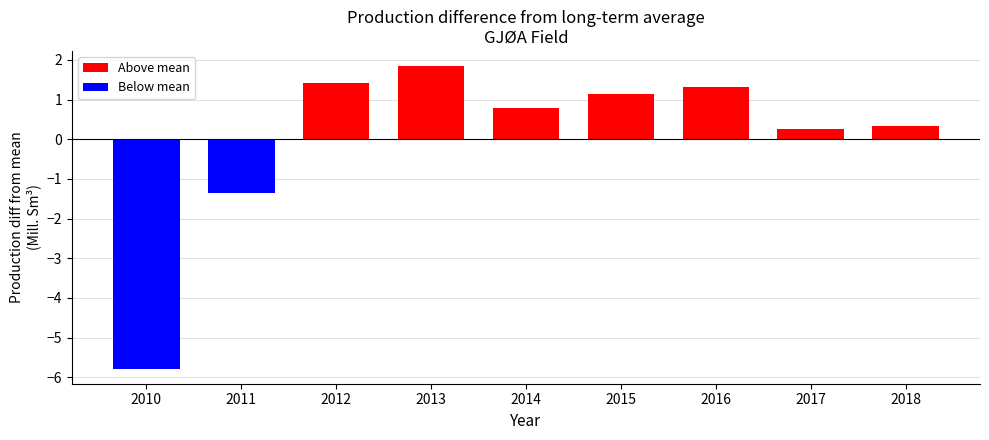

What is the difference between the values at 2014 and 2010?

6.6